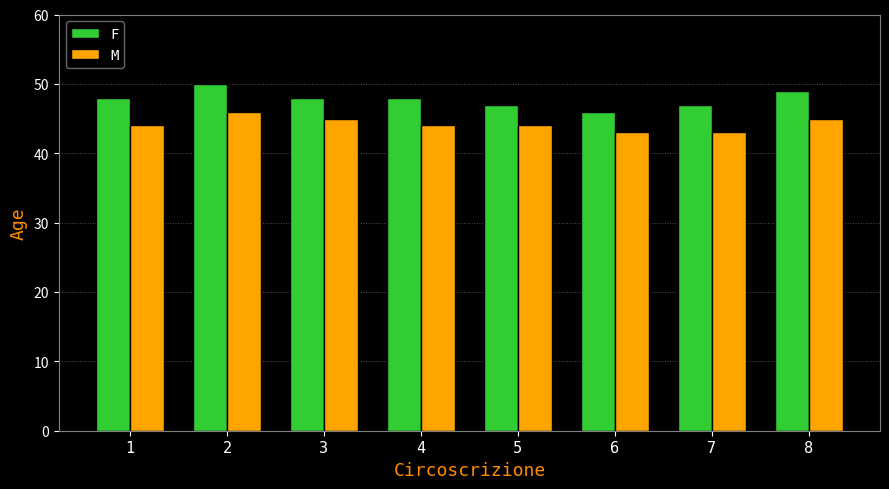

How many F values are between 47 and 49?

6